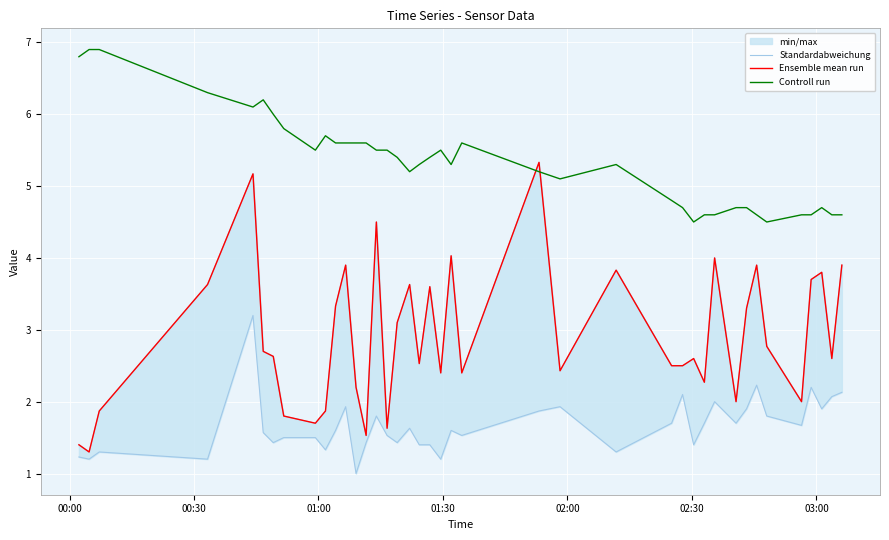

In Controll run, how many points are higher than both neighbors (excluding endpoints)?

6